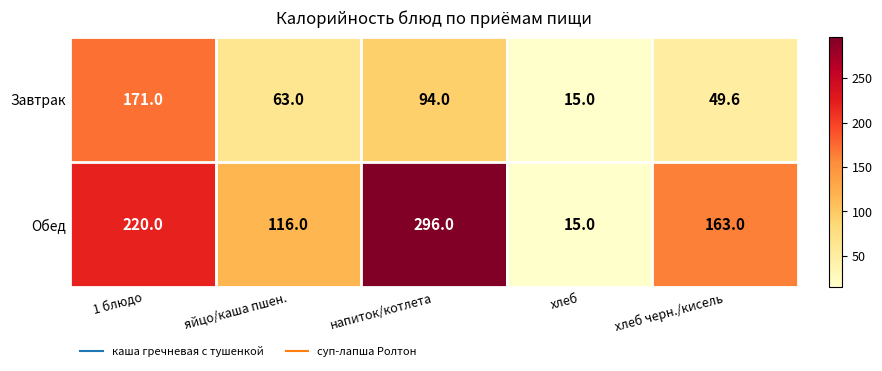

Rank the series by their maximum value, from lowest to highest.

Завтрак, Обед